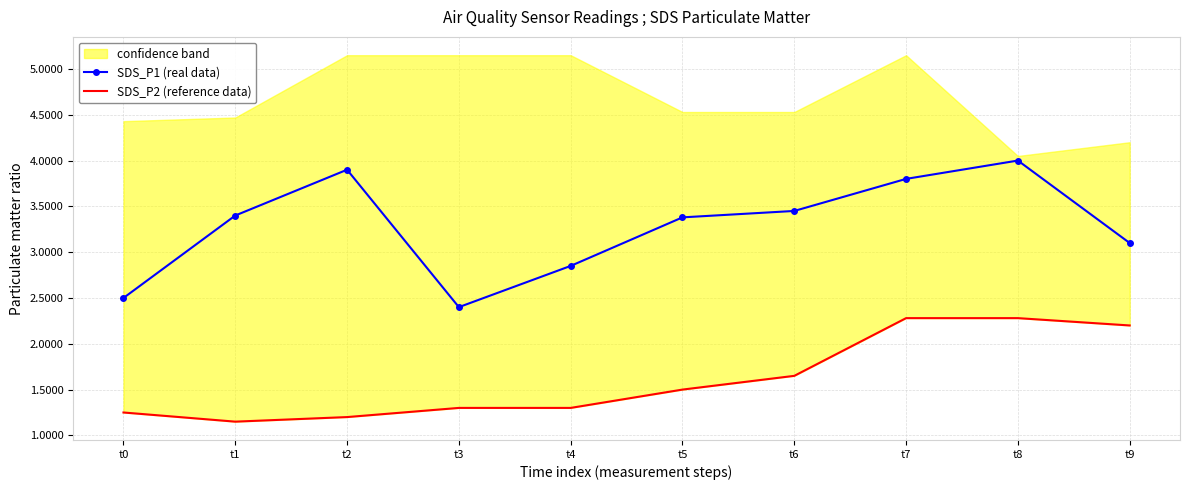

What is the value of the SDS_P2 (reference data) point at the 6th from the left?

1.5